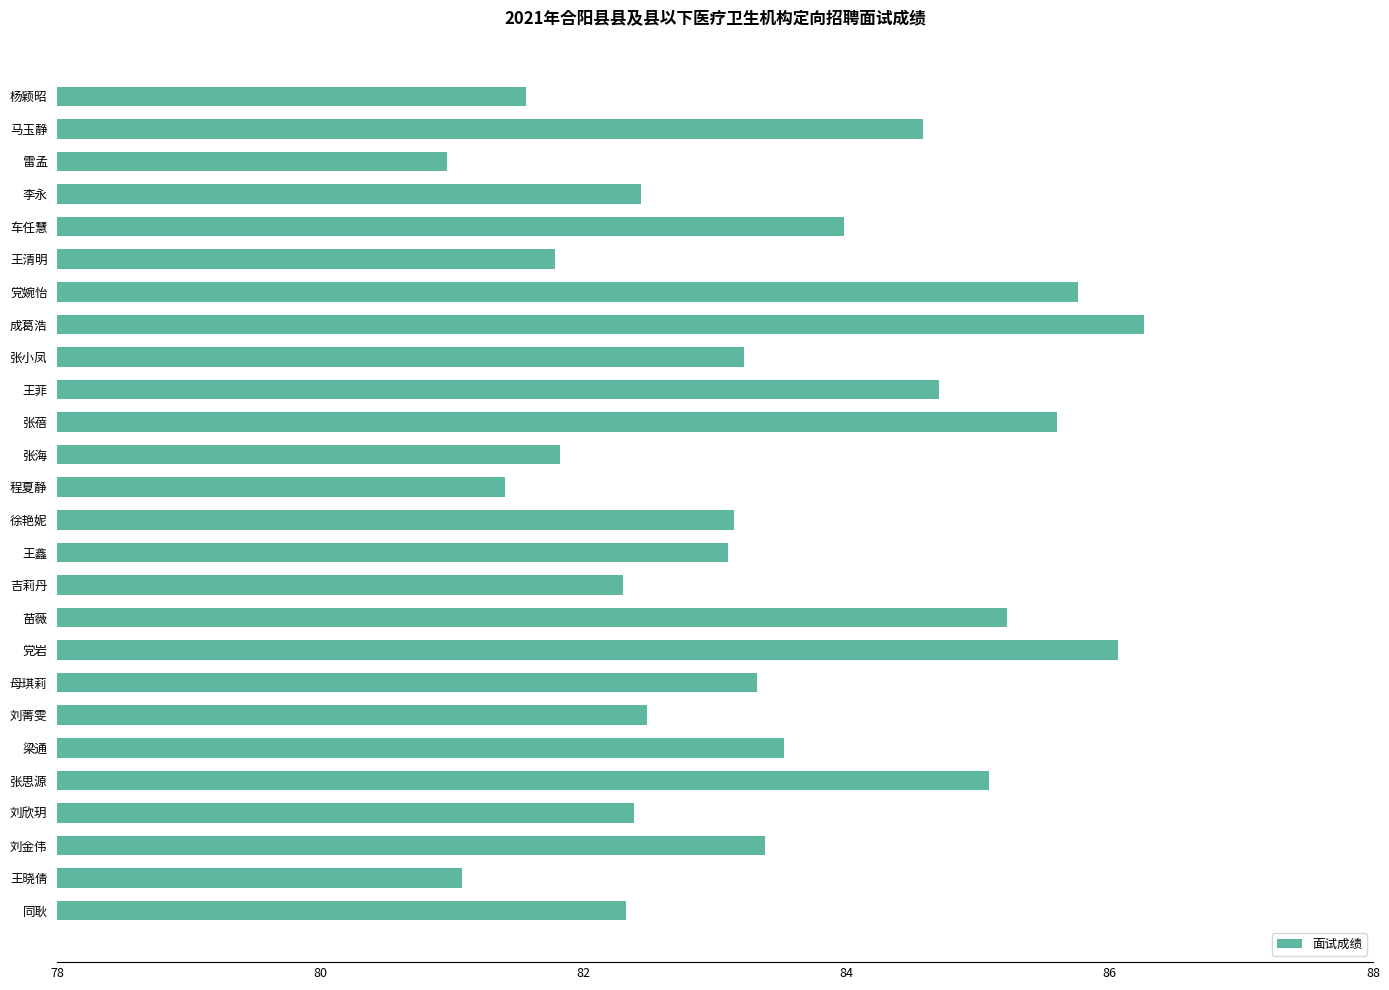

Reading bottom to top, what are all the values shown in this chart?

82.3	81.1	83.4	82.4	85.1	83.5	82.5	83.3	86.1	85.2	82.3	83.1	83.1	81.4	81.8	85.6	84.7	83.2	86.3	85.8	81.8	84.0	82.4	81.0	84.6	81.6